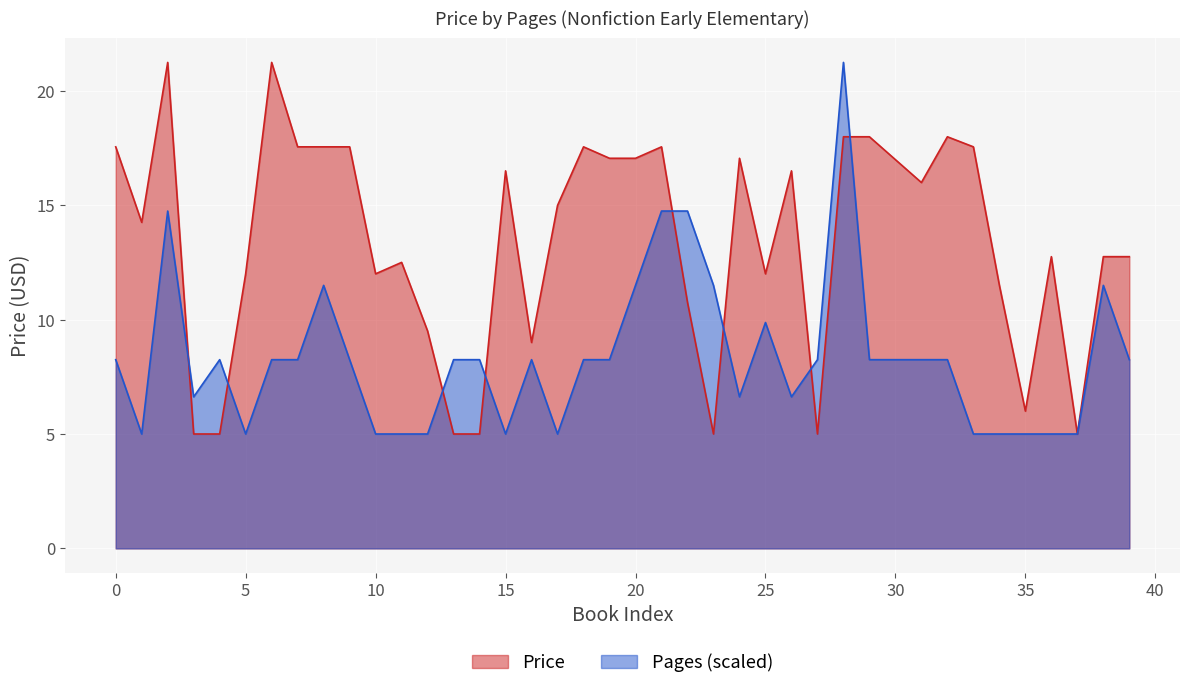

What is the average value of the Pages series?

8.3